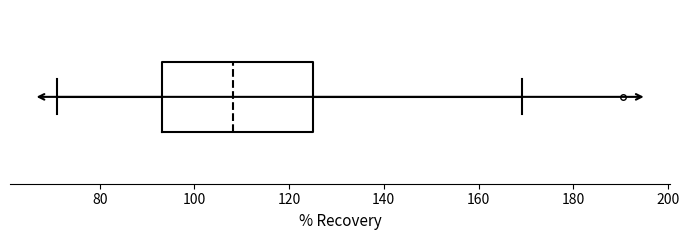

Transcribe this box plot: give where the median line is, the range the box spans, and where the two whiskers end, as read against the x-axis. The values are not printed on the chart, so give them approximately, as read against the axis.

median 108, box 94 to 126, whiskers 72 to 170